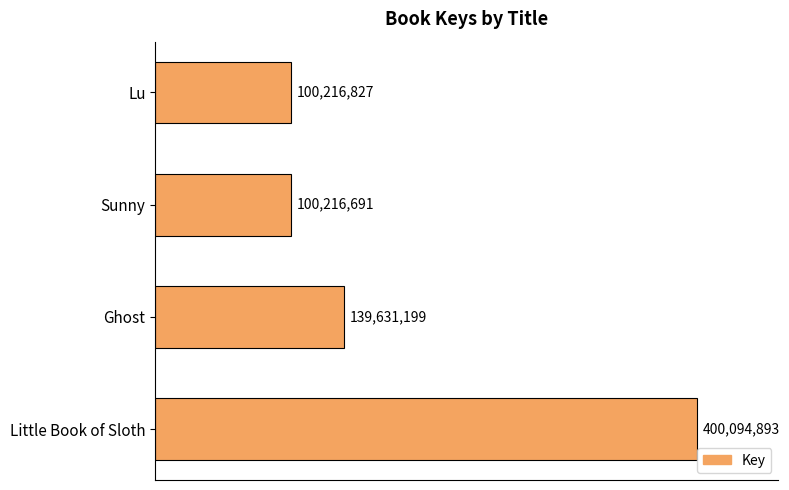

What is the difference between the maximum and minimum values?

299878202